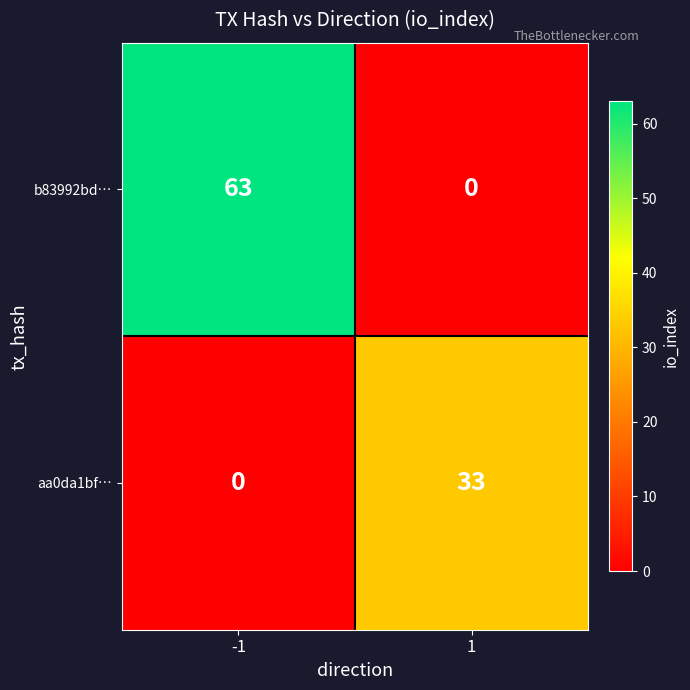

The value of aa0da1bf… at 1 is 33. True or false?

True